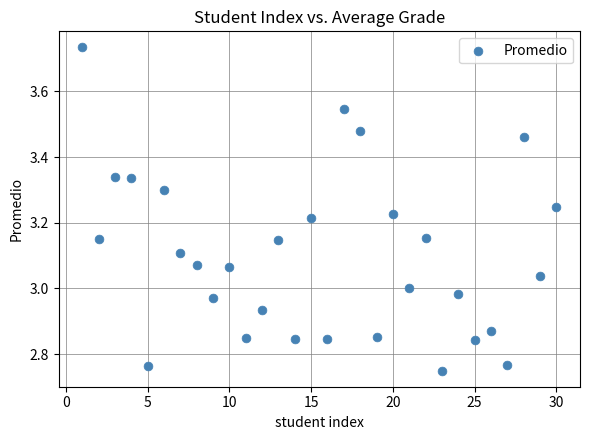

What is the range of Y values (max minus min)?

1.0